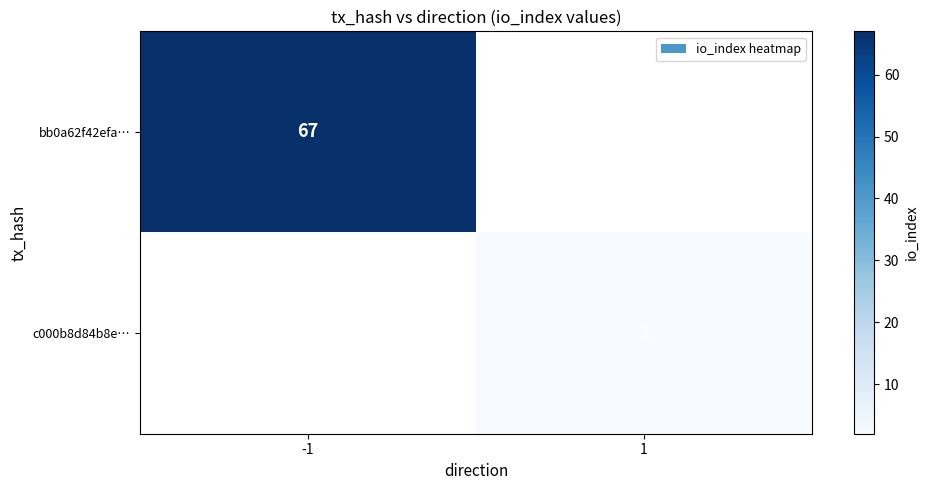

How many data points does each series have?

2